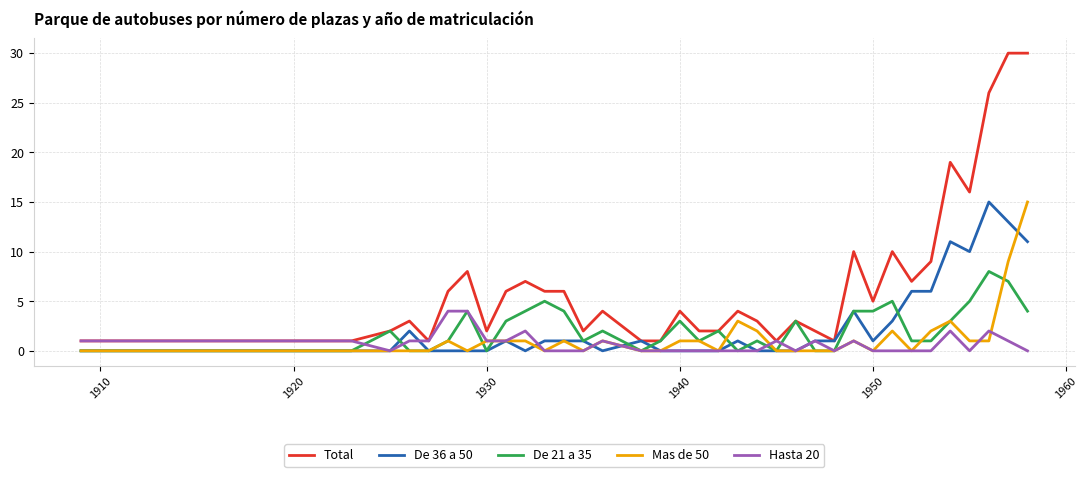

Which series has the widest spread of values?

Total